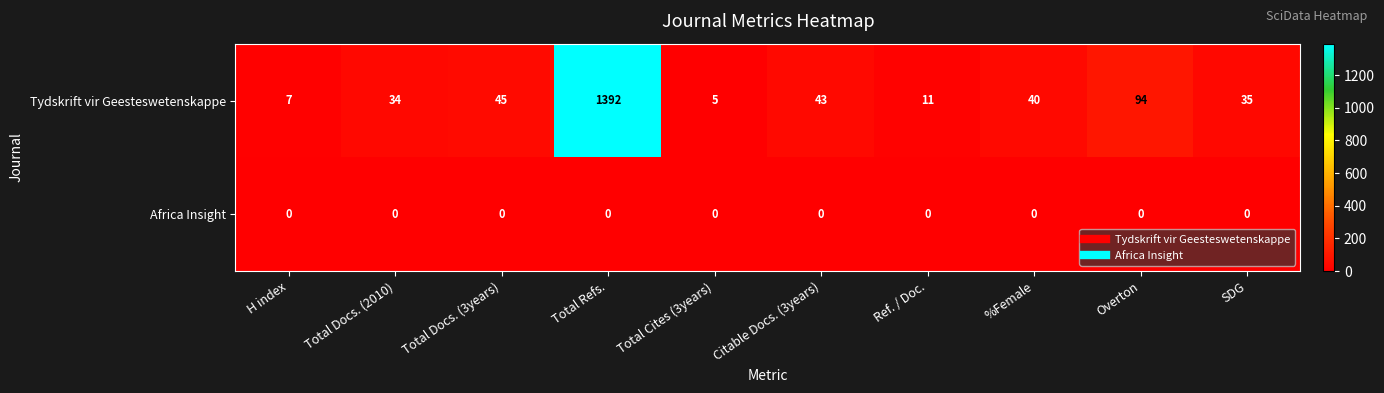

At which category does the chart reach its peak across all series?

Total Refs.